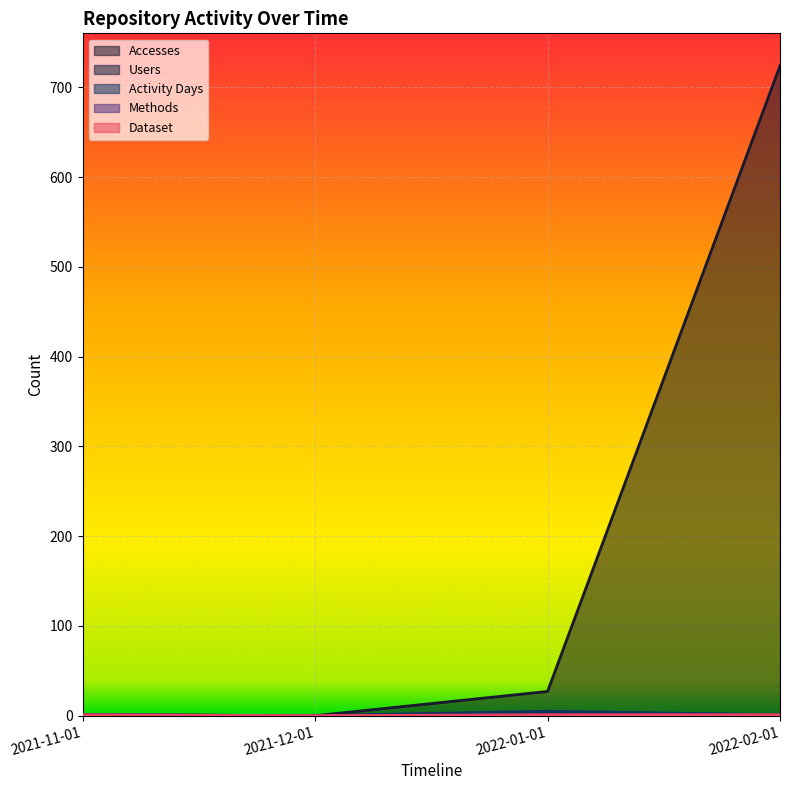

Where is the first local minimum for Methods?

2021-12-01